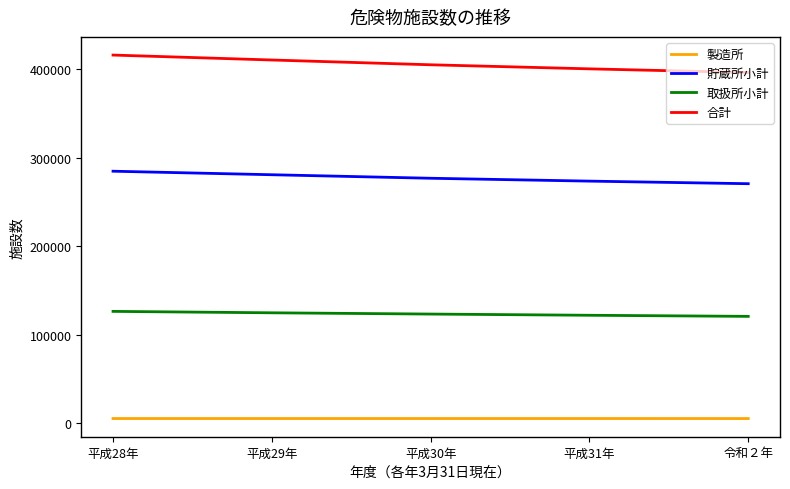

What is the spread (max minus min) of values at 平成28年?

411146